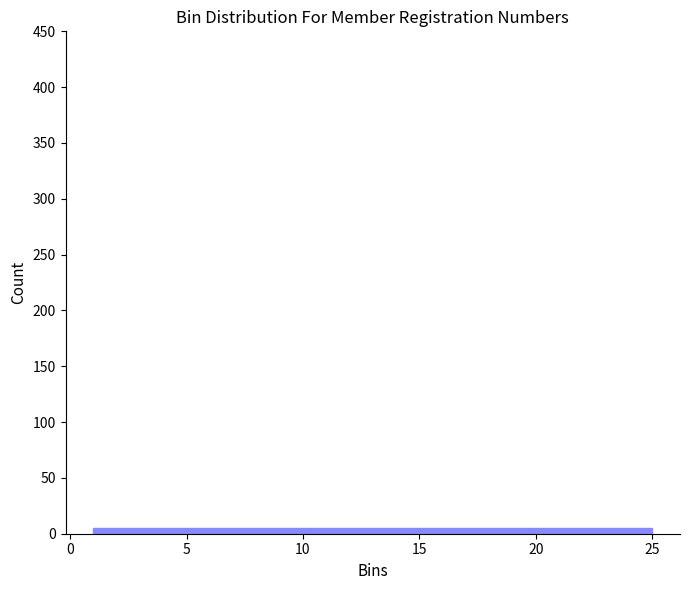

What is the height of the bar covering 1.0 to 5.8 on the x-axis? Neither the bar edges nor the heights are printed on the chart, so give them approximately, as read against the axes.

5